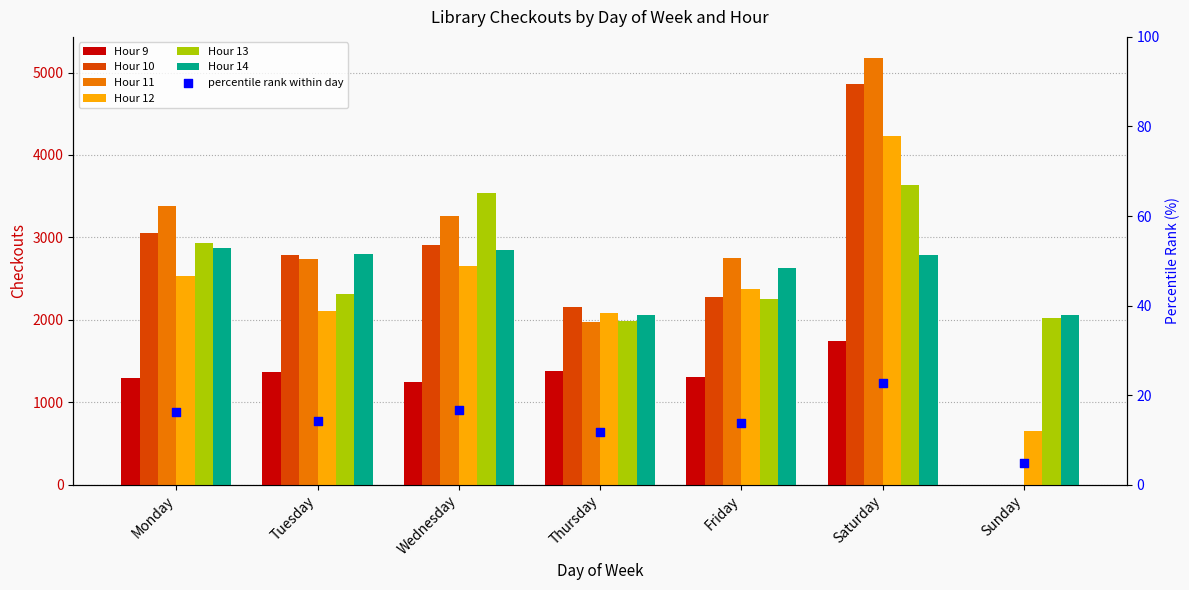

At how many categories does at least one series exceed 3188?

3